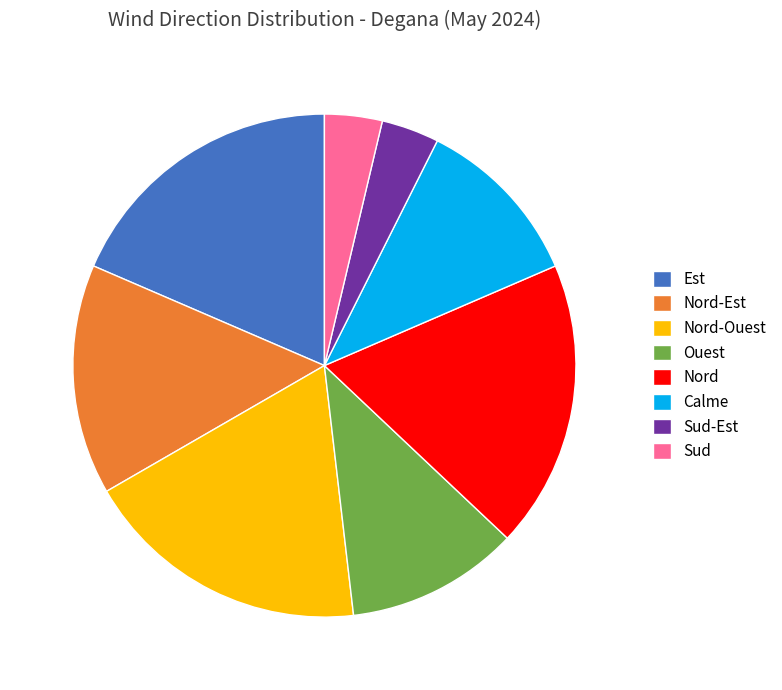

Is it true that Nord is 6% of the pie?

False